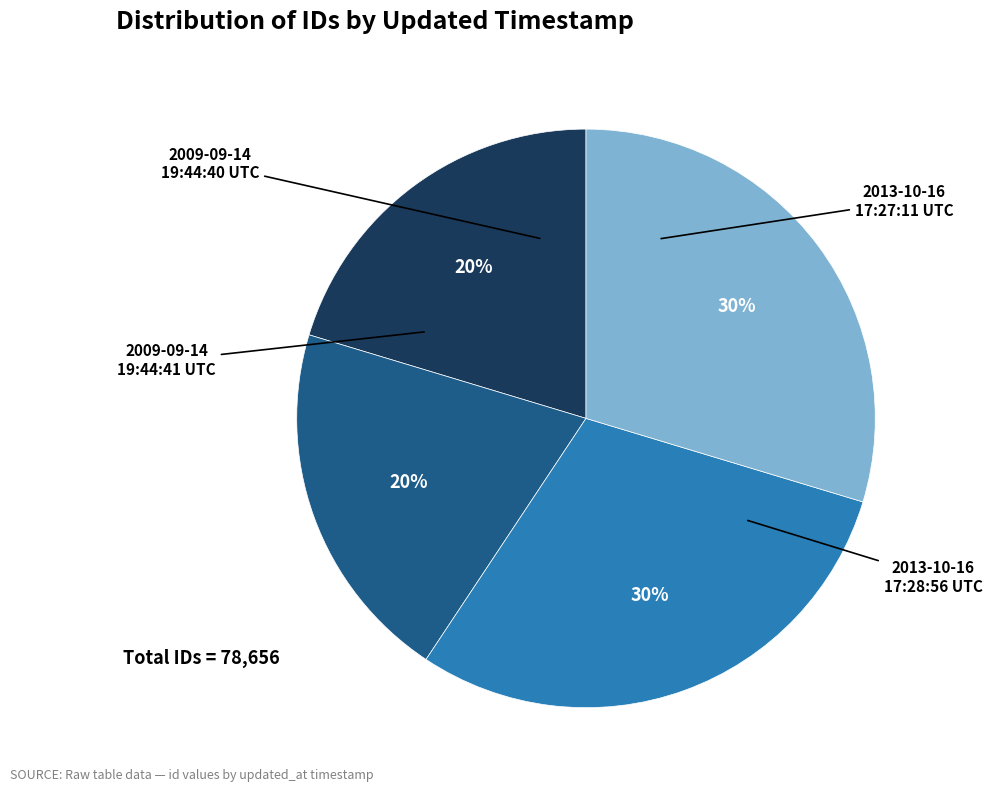

Do 2009-09-14 19:44:40 UTC and 2013-10-16 17:27:11 UTC together represent more than half of the pie?

No